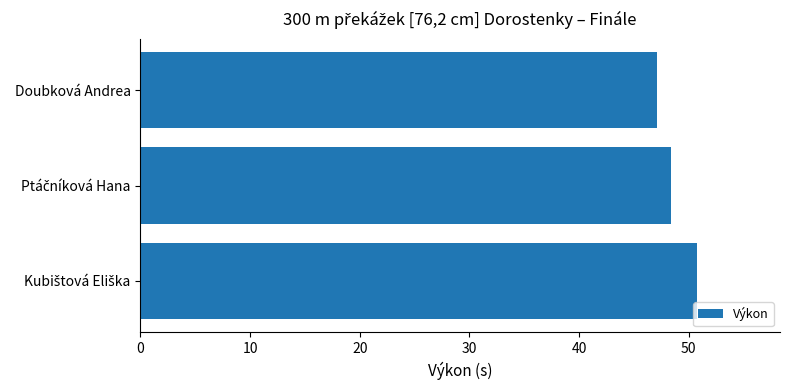

Count the number of data series in this chart.

1